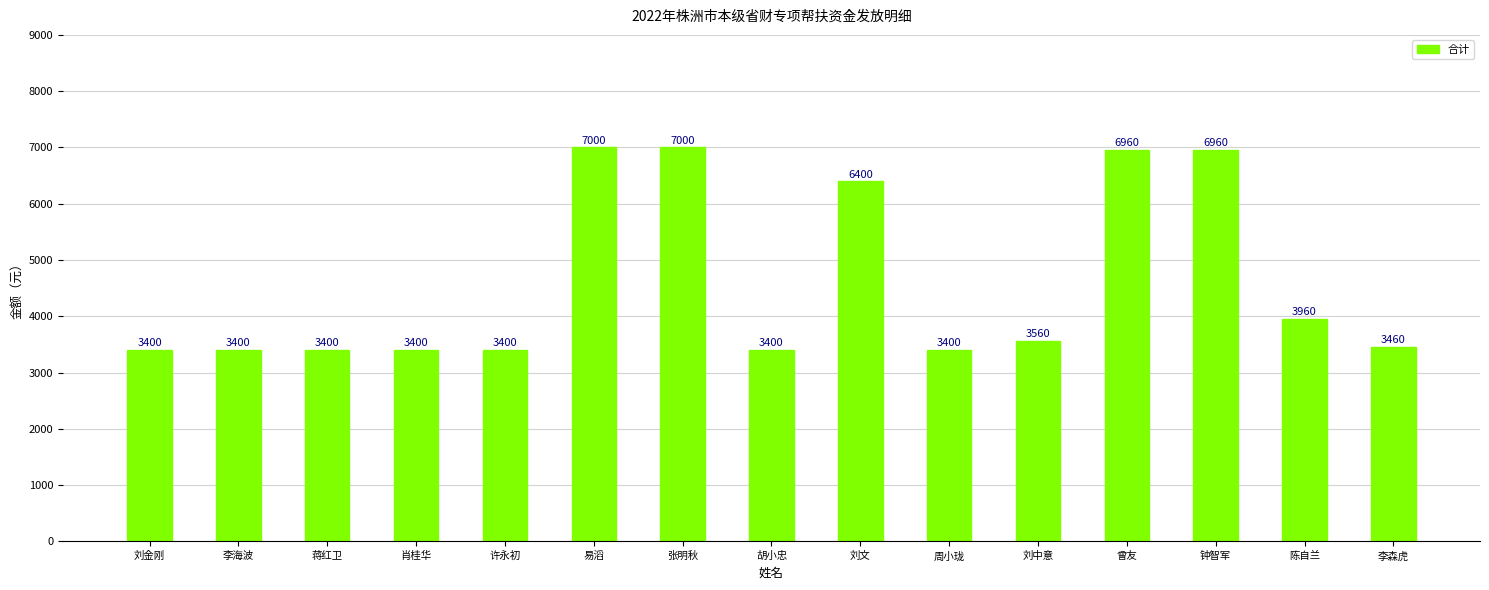

Reading left to right, transcribe all the data shown in this chart.

3400	3400	3400	3400	3400	7000	7000	3400	6400	3400	3560	6960	6960	3960	3460